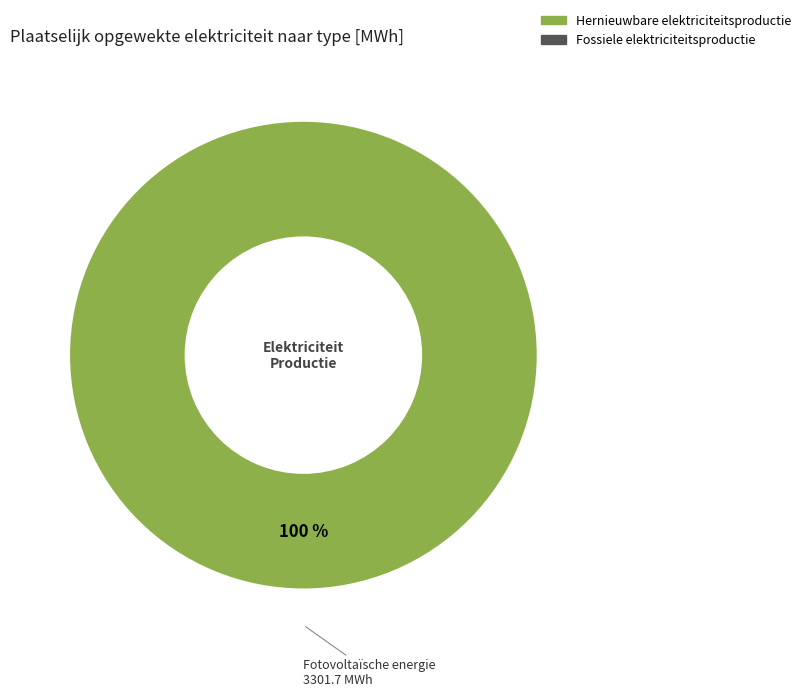

Is there a majority slice in this chart?

Yes